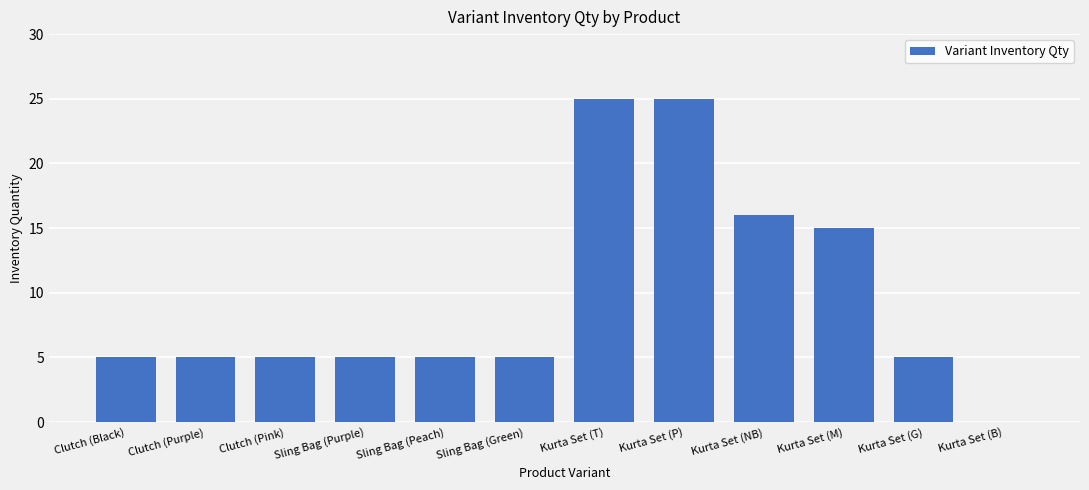

At which label is the value closest to 12?

Kurta Set (M)